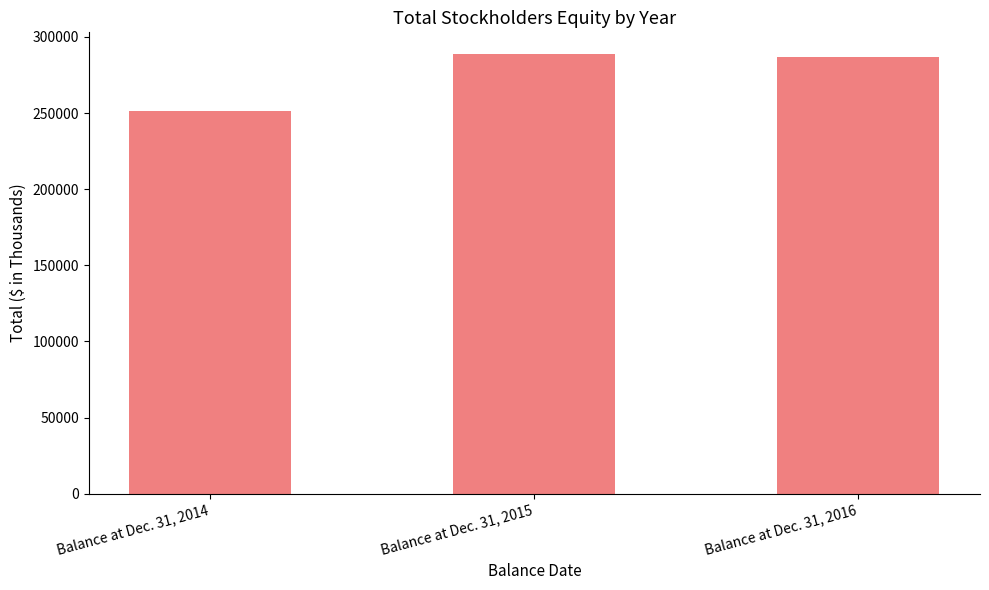

The value at Balance at Dec. 31, 2016 is 184228. True or false?

False